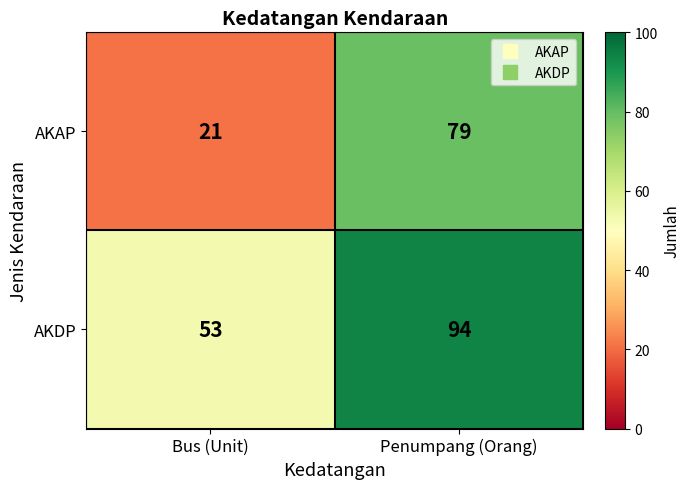

Which category has the lowest value across all series?

Bus (Unit)